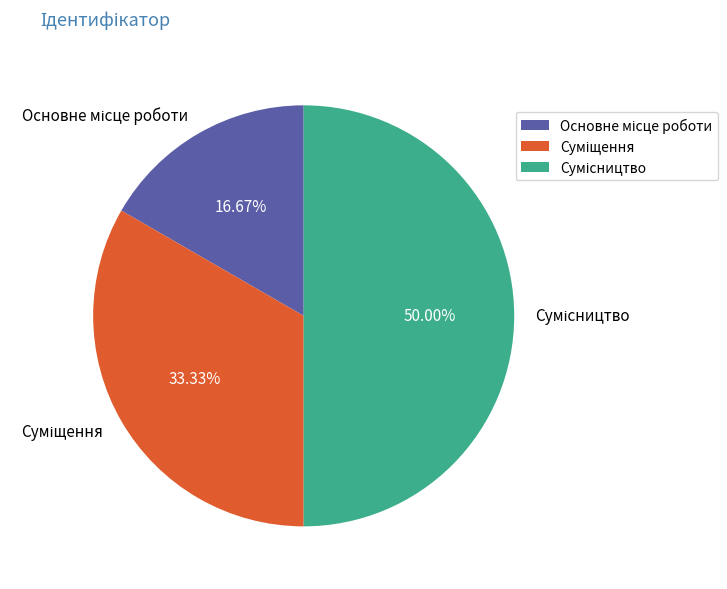

How many slices are in this pie chart?

3